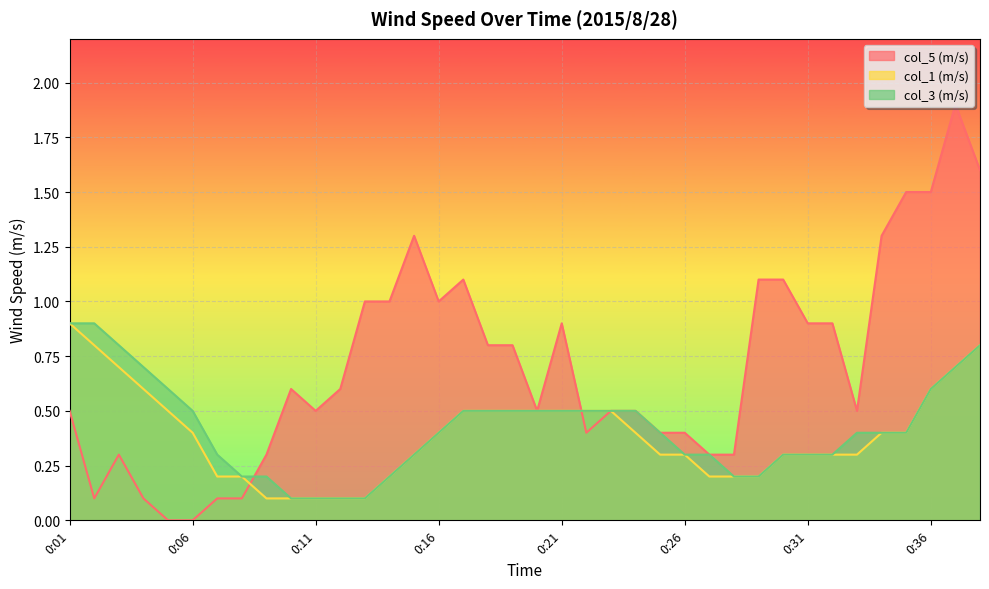

True or false: col_3 (m/s) and col_1 (m/s) cross at least once.

False